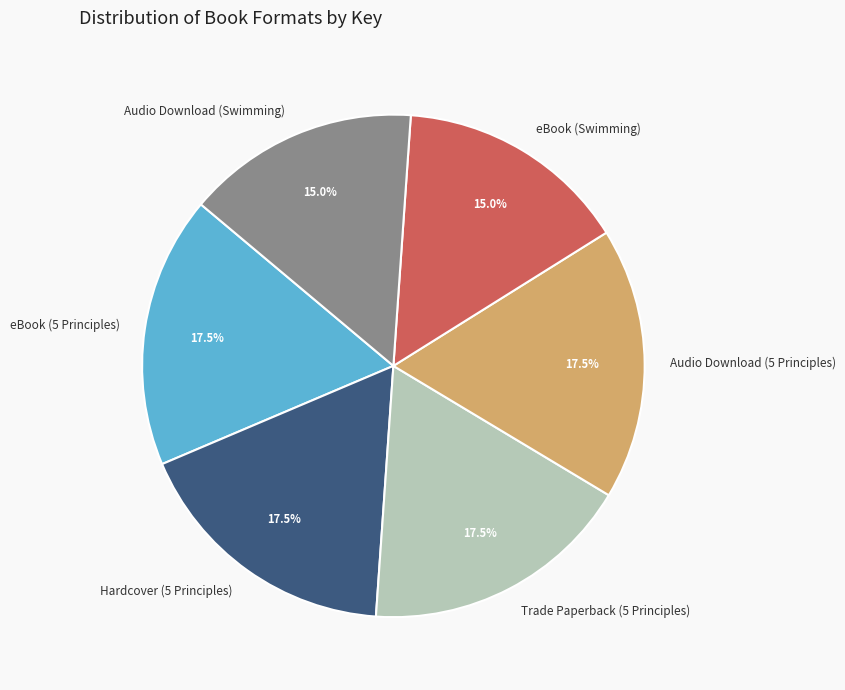

Is it true that Audio Download (Swimming) is 15% of the pie?

True